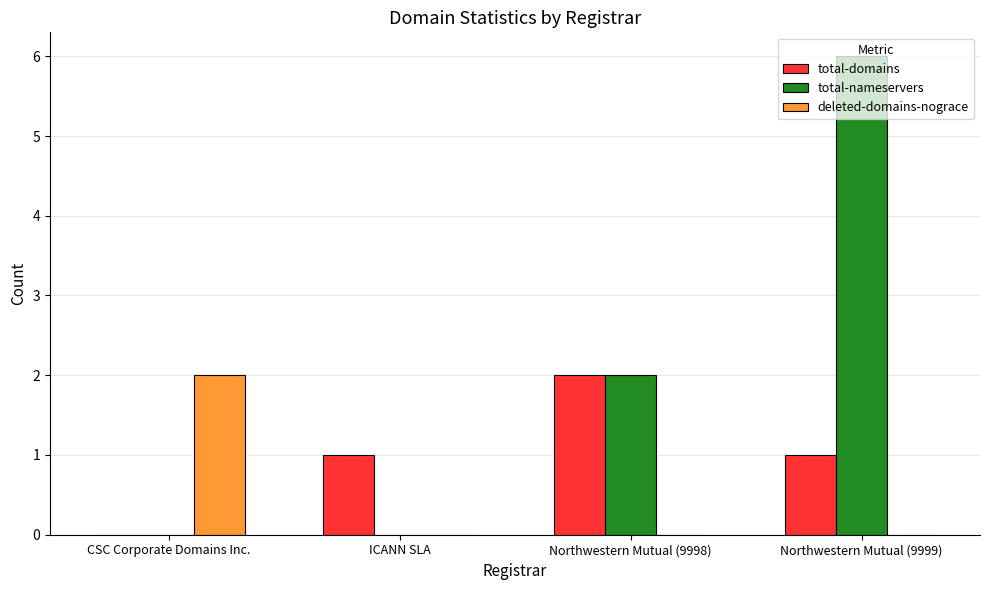

Reading left to right, extract all data points from this chart.

total-domains: CSC Corporate Domains Inc.=0	ICANN SLA=1	Northwestern Mutual (9998)=2	Northwestern Mutual (9999)=1
total-nameservers: CSC Corporate Domains Inc.=0	ICANN SLA=0	Northwestern Mutual (9998)=2	Northwestern Mutual (9999)=6
deleted-domains-nograce: CSC Corporate Domains Inc.=2	ICANN SLA=0	Northwestern Mutual (9998)=0	Northwestern Mutual (9999)=0